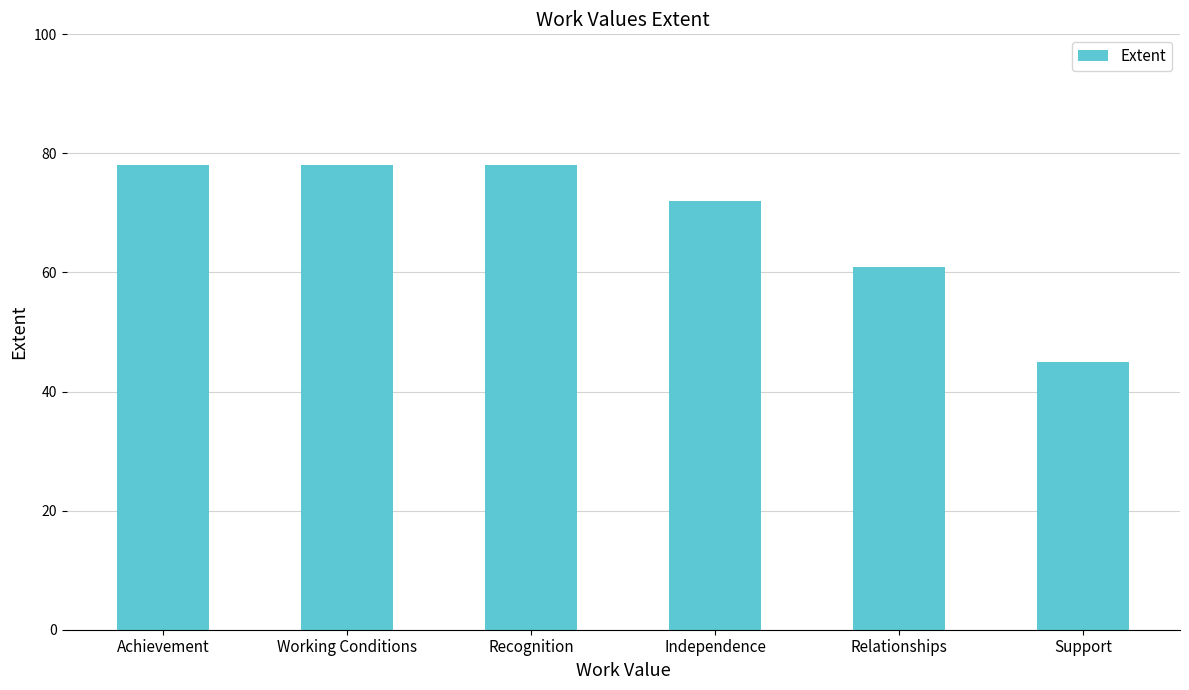

Reading right to left, list all the values displayed in this chart.

45	61	72	78	78	78